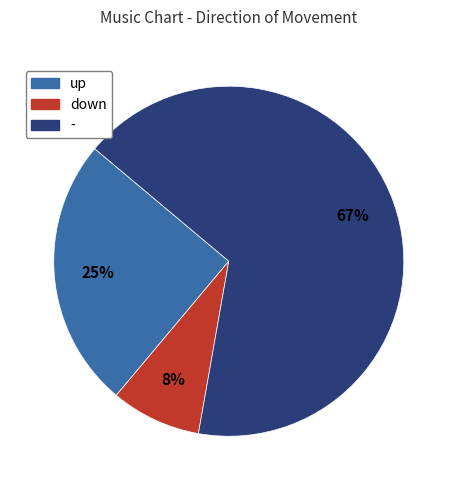

Do - and down together represent more than half of the pie?

Yes